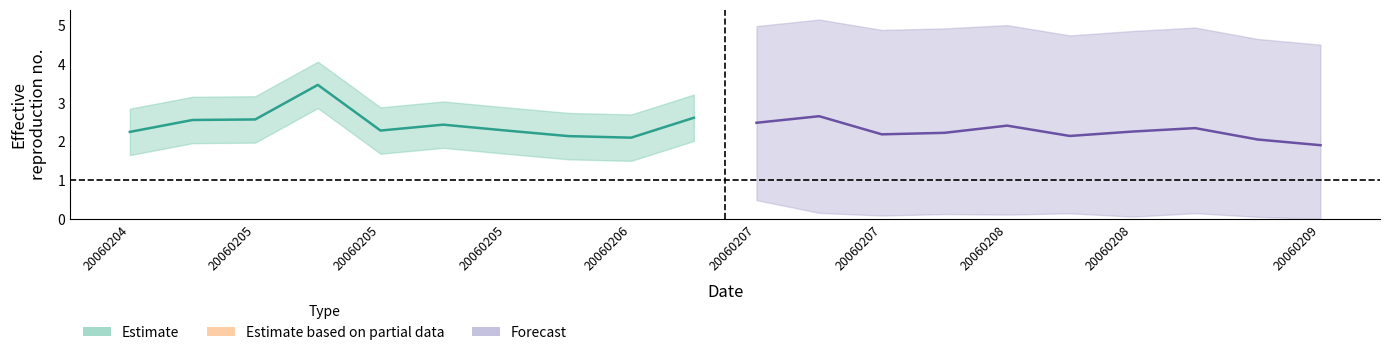

What value does the Estimate series have at 20060205?

2.3